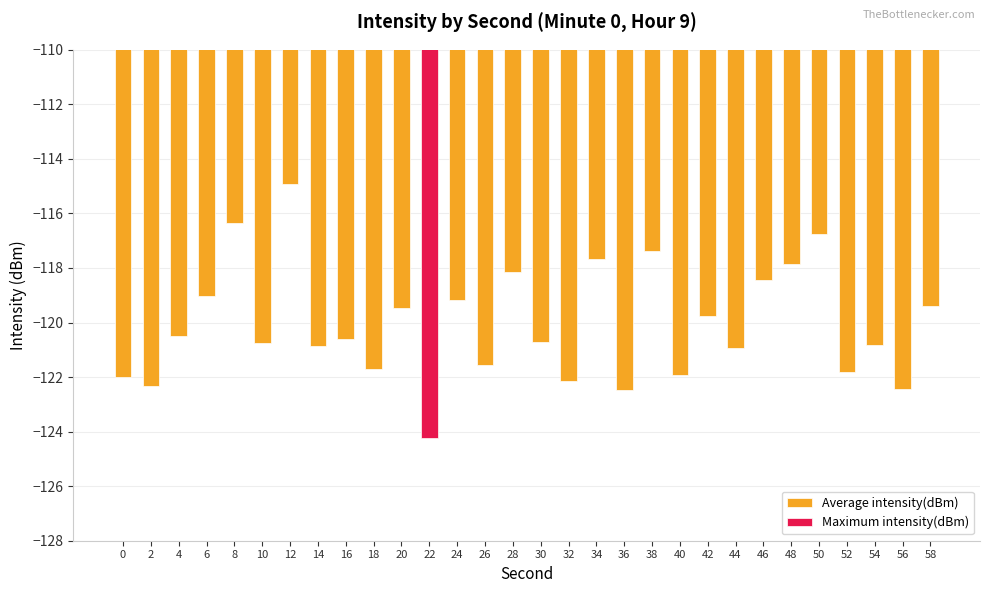

Reading left to right, transcribe all the data shown in this chart.

0=-122.0	2=-122.3	4=-120.5	6=-119.0	8=-116.4	10=-120.8	12=-114.9	14=-120.9	16=-120.6	18=-121.7	20=-119.5	22=-124.2	24=-119.2	26=-121.6	28=-118.1	30=-120.7	32=-122.1	34=-117.7	36=-122.5	38=-117.4	40=-121.9	42=-119.7	44=-120.9	46=-118.4	48=-117.9	50=-116.8	52=-121.8	54=-120.8	56=-122.4	58=-119.4